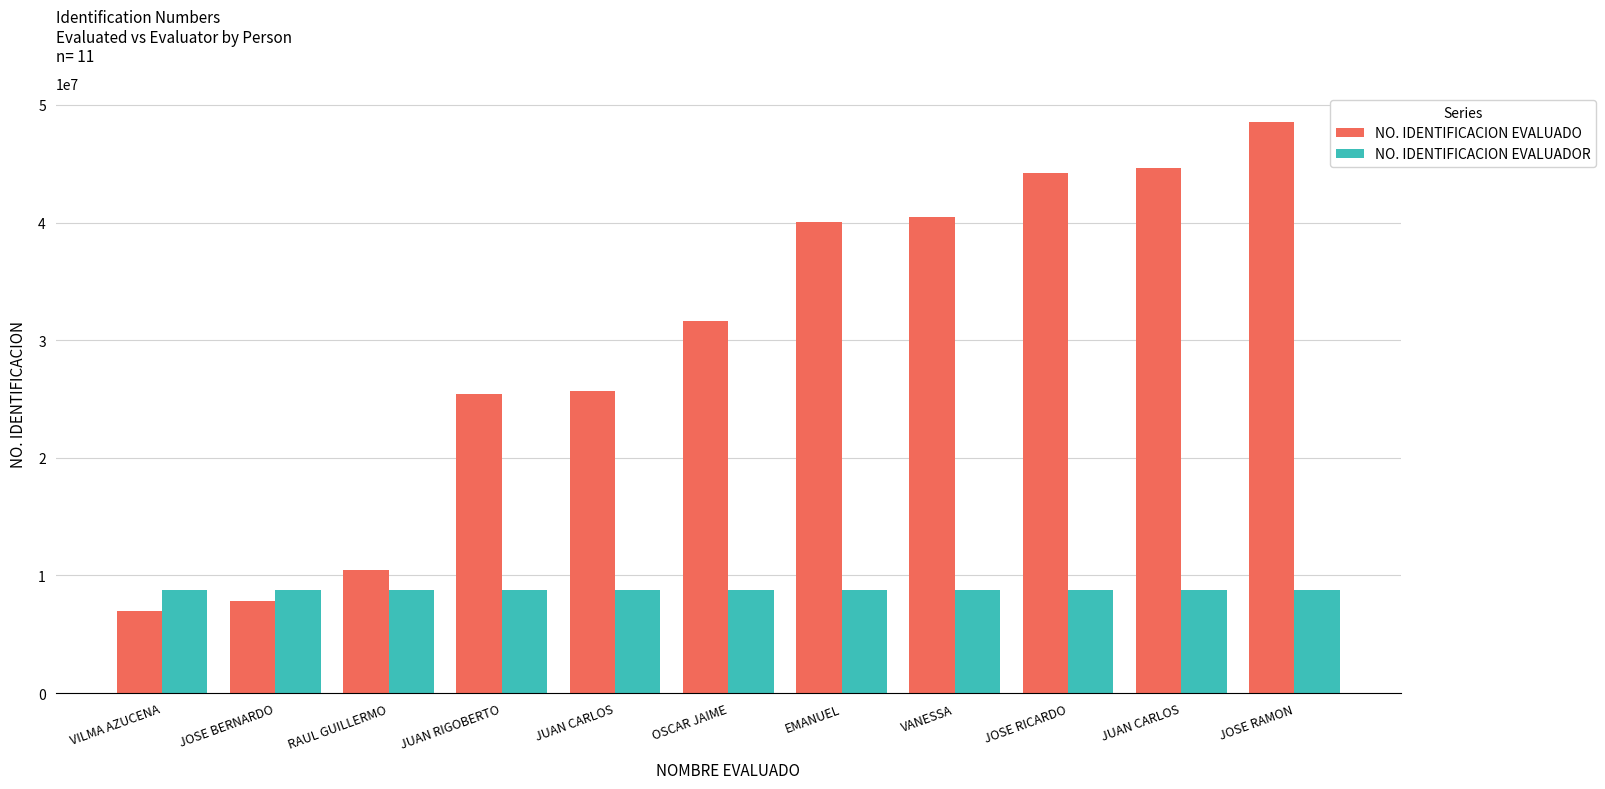

Count the number of data series in this chart.

2